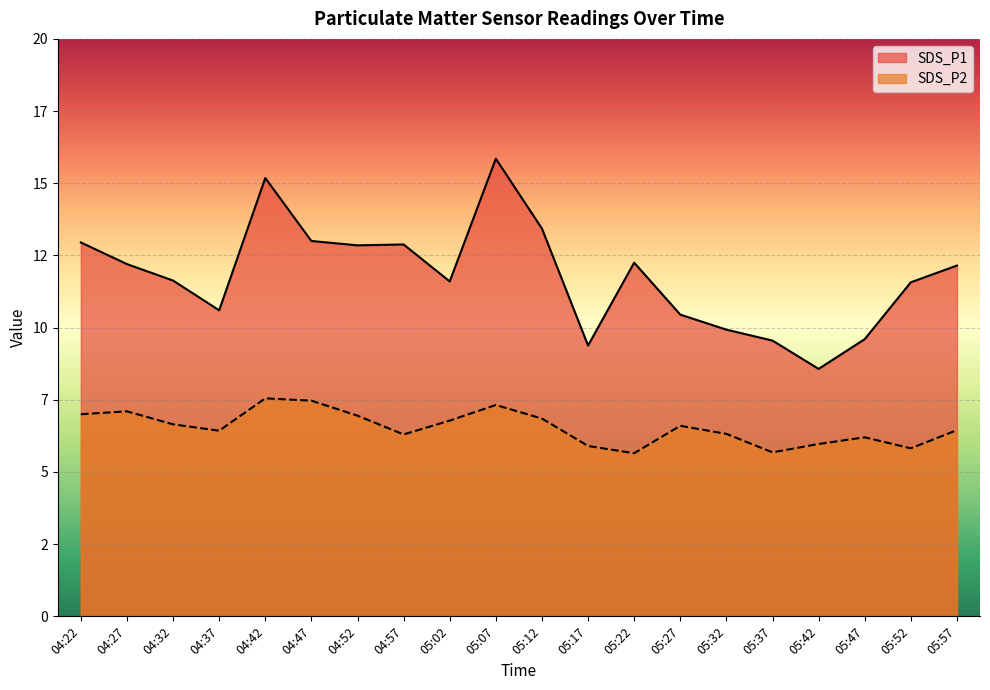

True or false: SDS_P2 and SDS_P1 cross at least once.

False